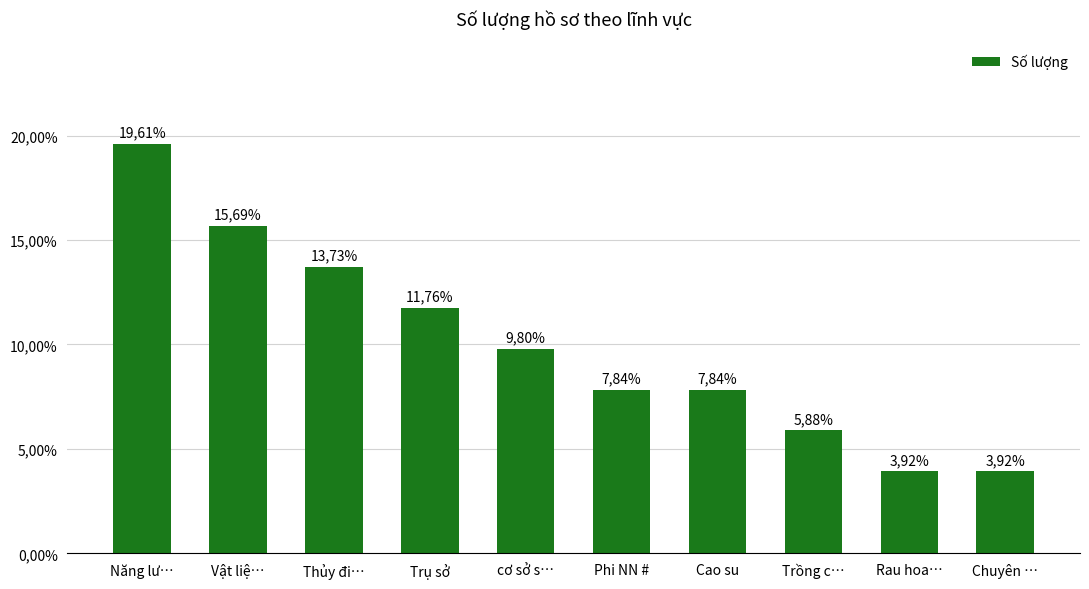

How many categories are shown in the chart?

10